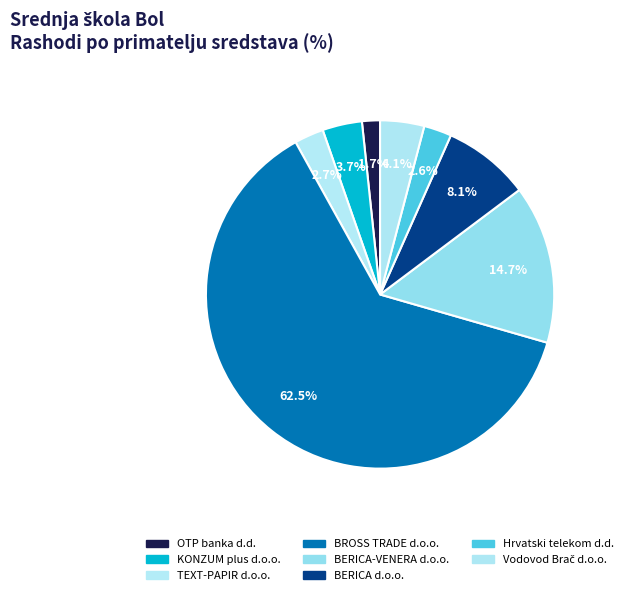

The OTP banka d.d. slice represents 1% of the pie. True or false?

False